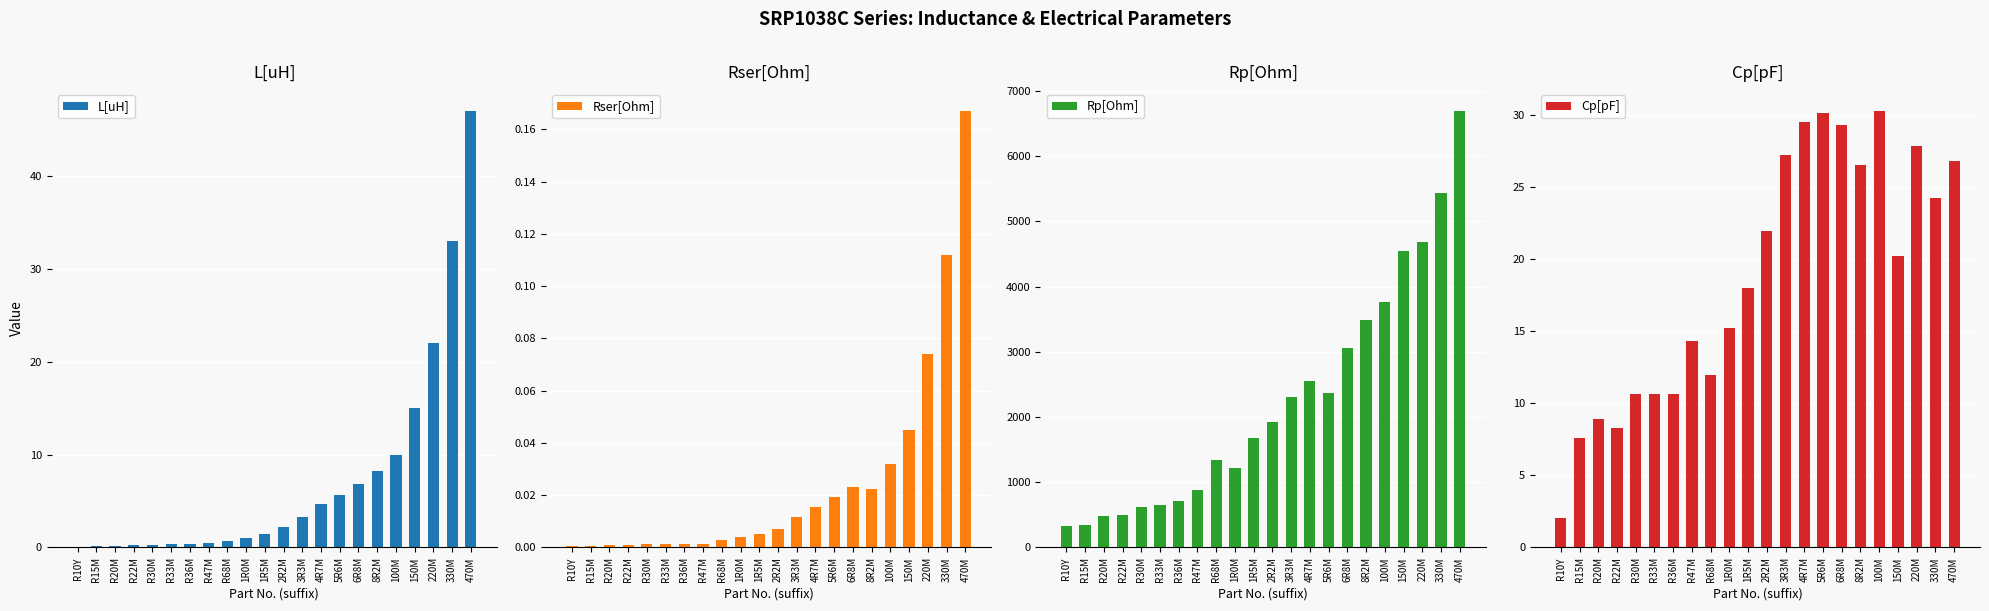

True or false: Rp[Ohm] has a value of 1916.0 at 2R2M.

True